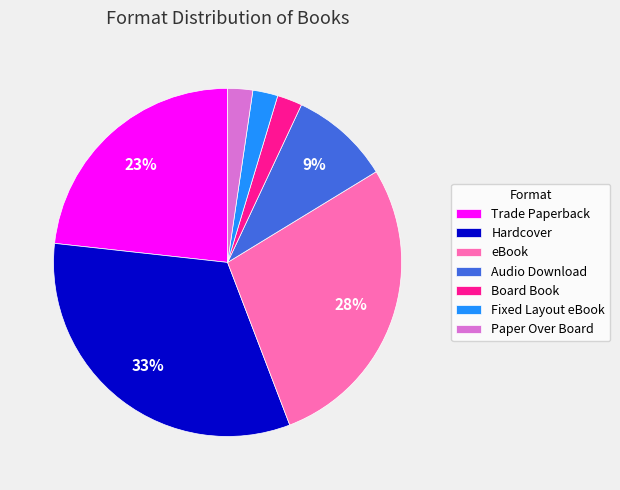

Between eBook and Hardcover, which is larger?

Hardcover